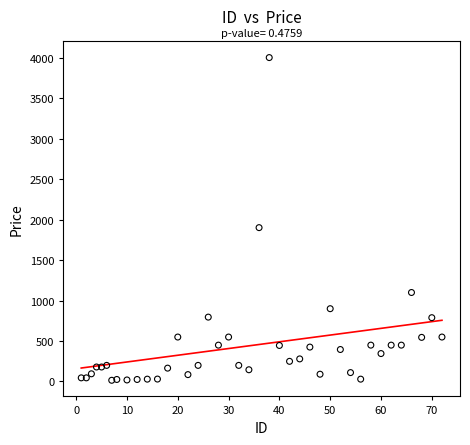

What is the range of X values (max minus min)?

71